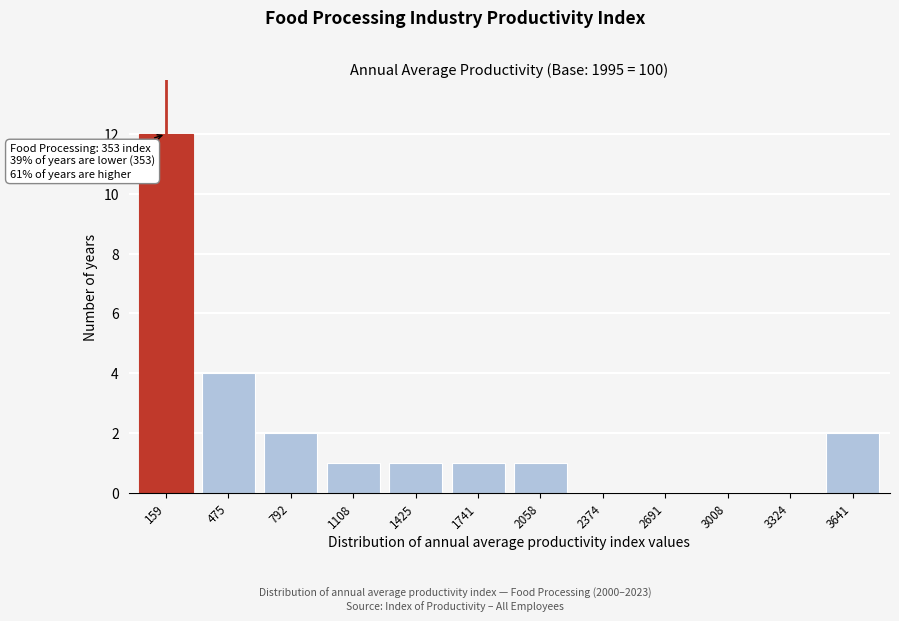

Reading left to right, extract all data points from this chart.

159=12	475=4	792=2	1108=1	1425=1	1741=1	2058=1	2374=0	2691=0	3008=0	3324=0	3641=2